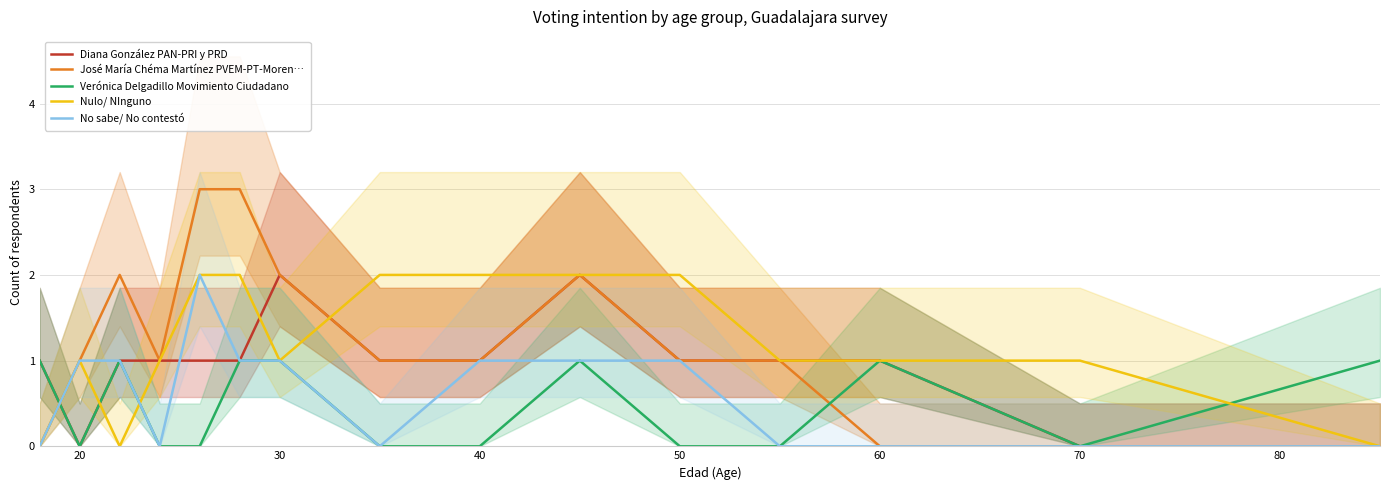

True or false: Nulo/ NInguno has a value of 1 at 30.

True